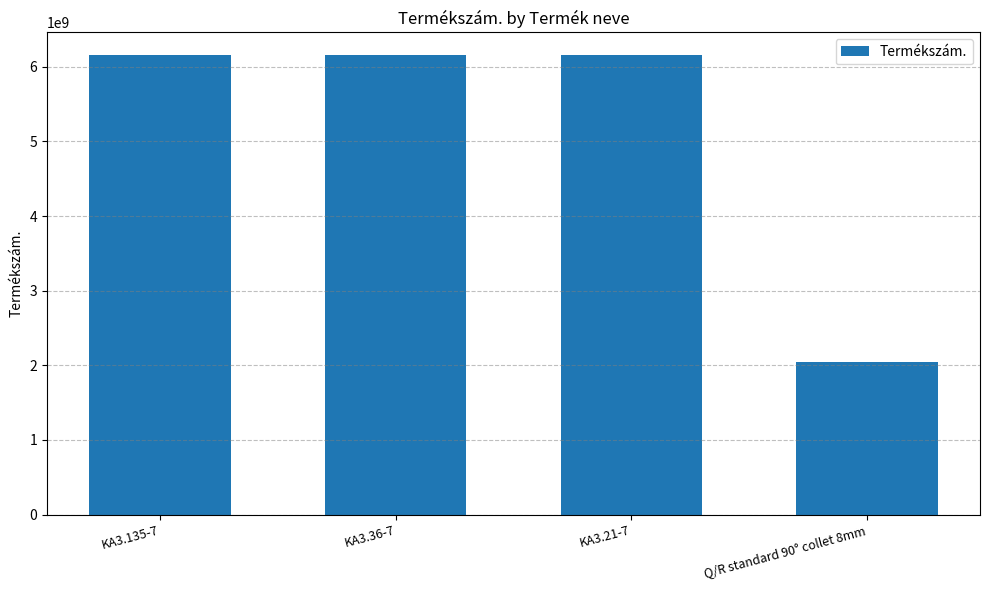

What is the label of the 2nd bar from the right?

KA3.21-7